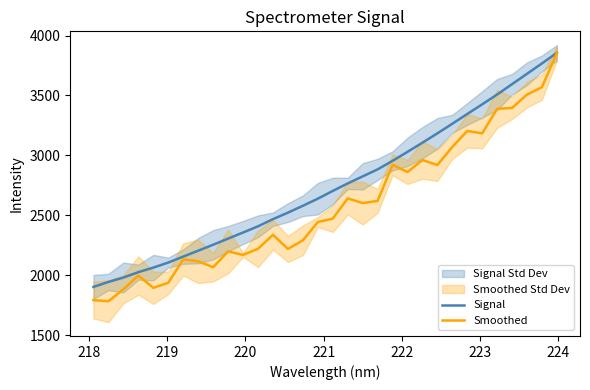

How many data points in Smoothed are above 2472?

16